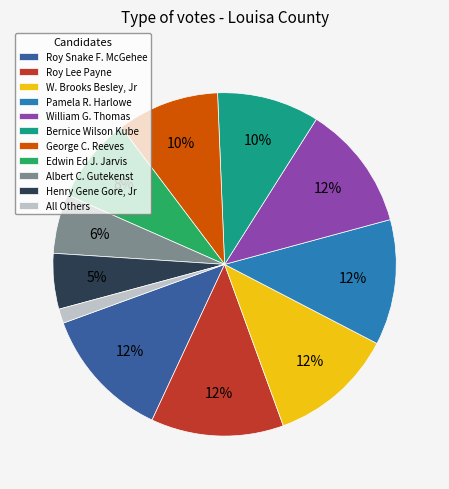

To the nearest percent, what is the average slice percentage?

9%